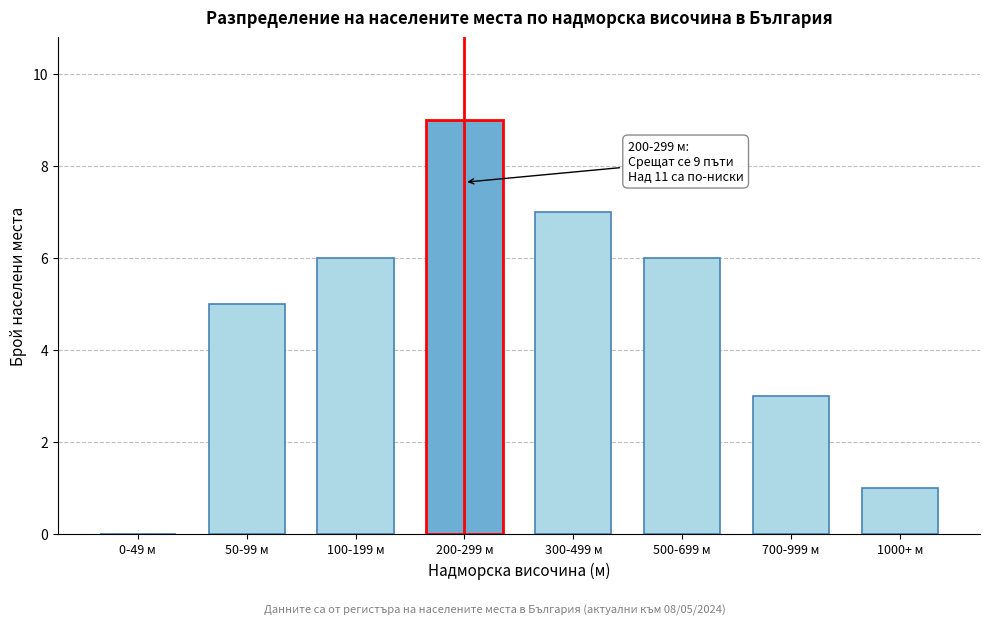

Reading left to right, transcribe all the data shown in this chart.

0-49 м=0	50-99 м=5	100-199 м=6	200-299 м=9	300-499 м=7	500-699 м=6	700-999 м=3	1000+ м=1